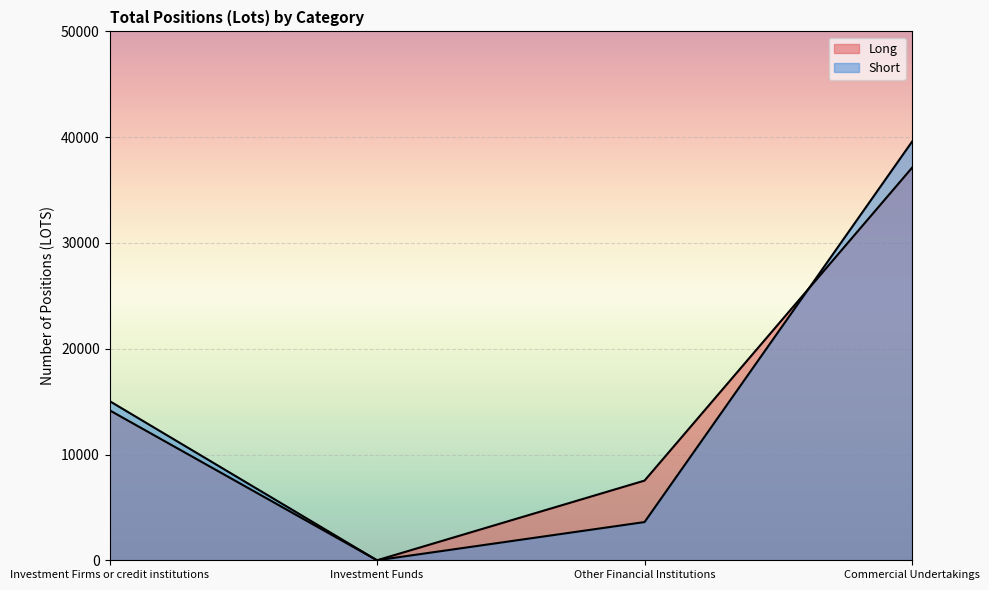

What is the value of the Short point at the 4th from the left?

39577.2